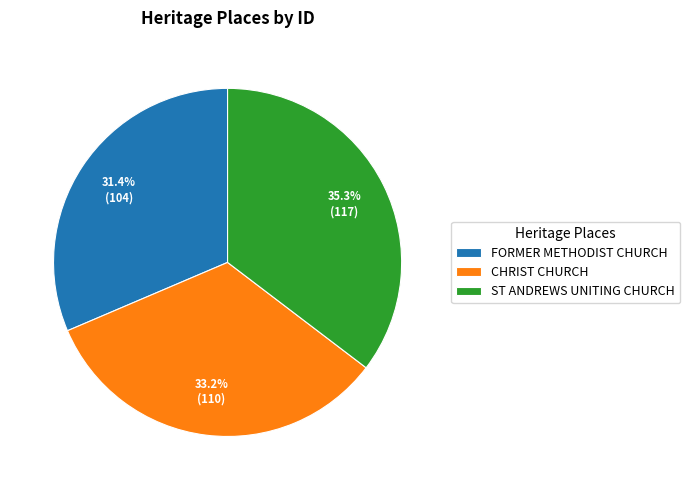

To the nearest percent, what portion does FORMER METHODIST CHURCH represent?

31%